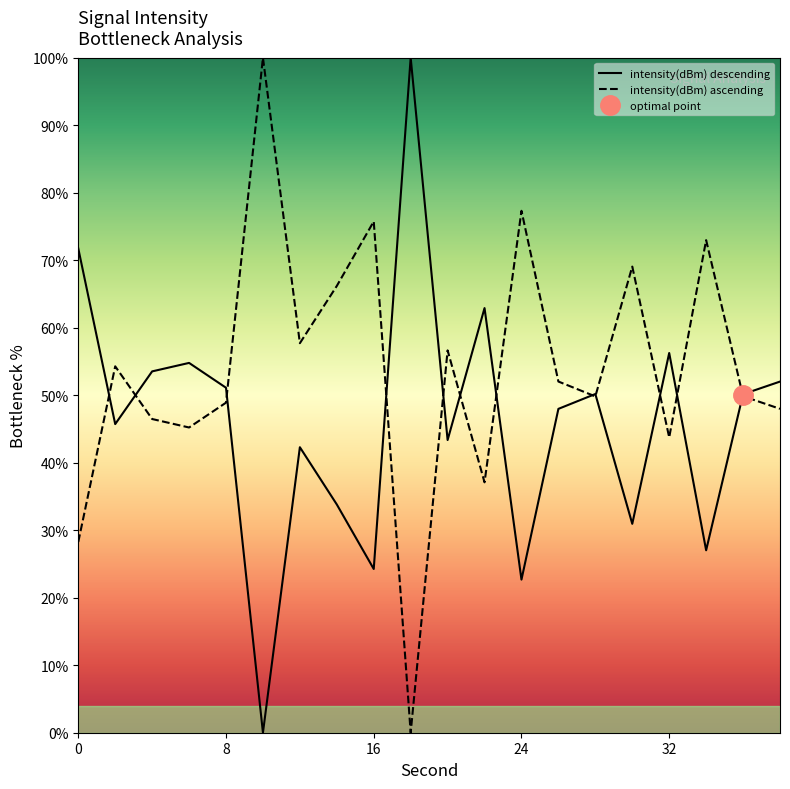

Which category has the highest value across all series?

18